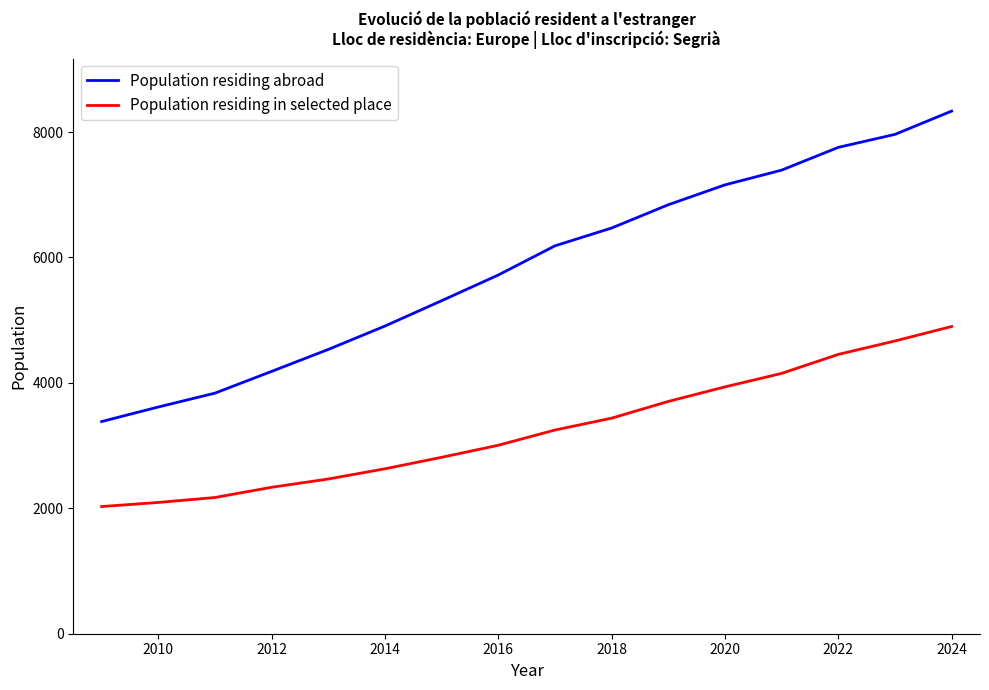

Rank the series by their average value, from lowest to highest.

Population residing in selected place, Population residing abroad